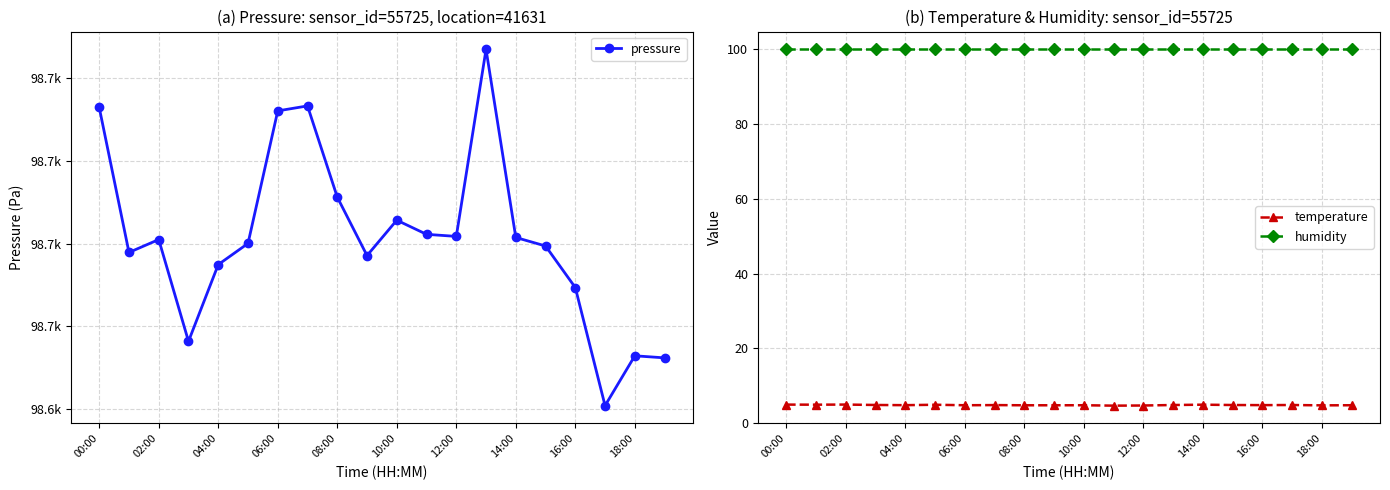

What are all the series names shown in the legend?

pressure, temperature, humidity